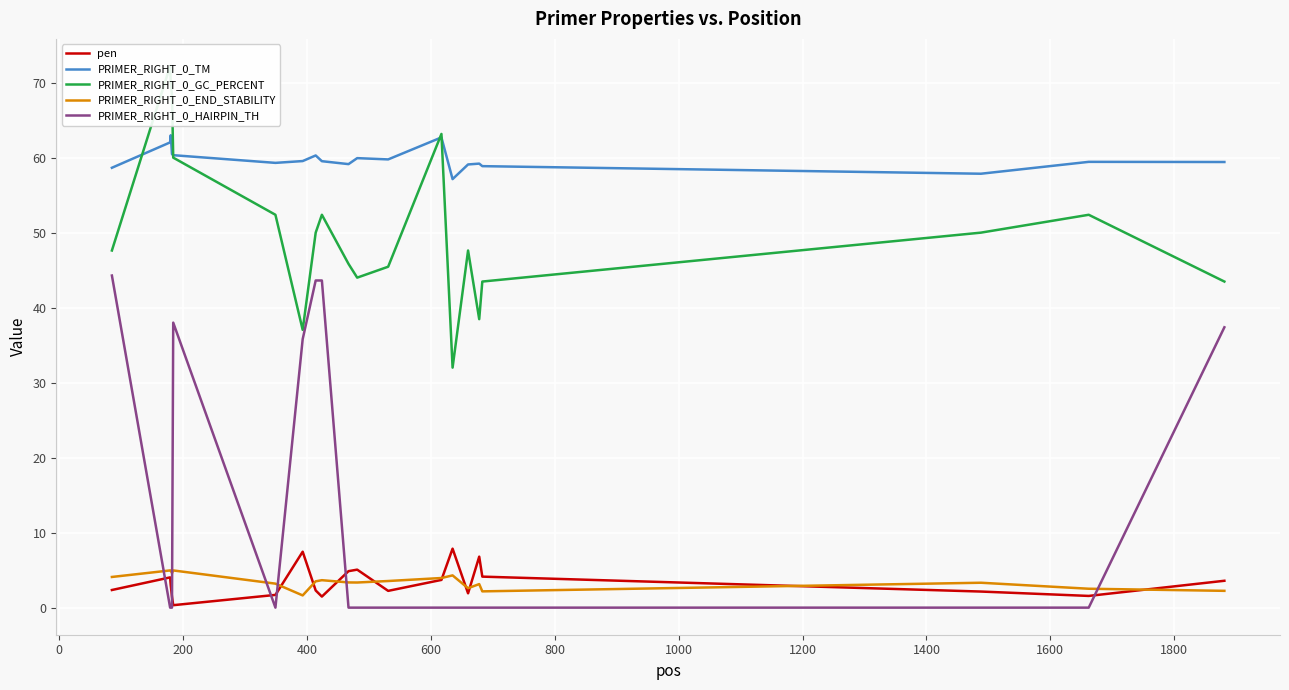

Rank the series by their maximum value, from highest to lowest.

PRIMER_RIGHT_0_GC_PERCENT, PRIMER_RIGHT_0_TM, PRIMER_RIGHT_0_HAIRPIN_TH, pen, PRIMER_RIGHT_0_END_STABILITY